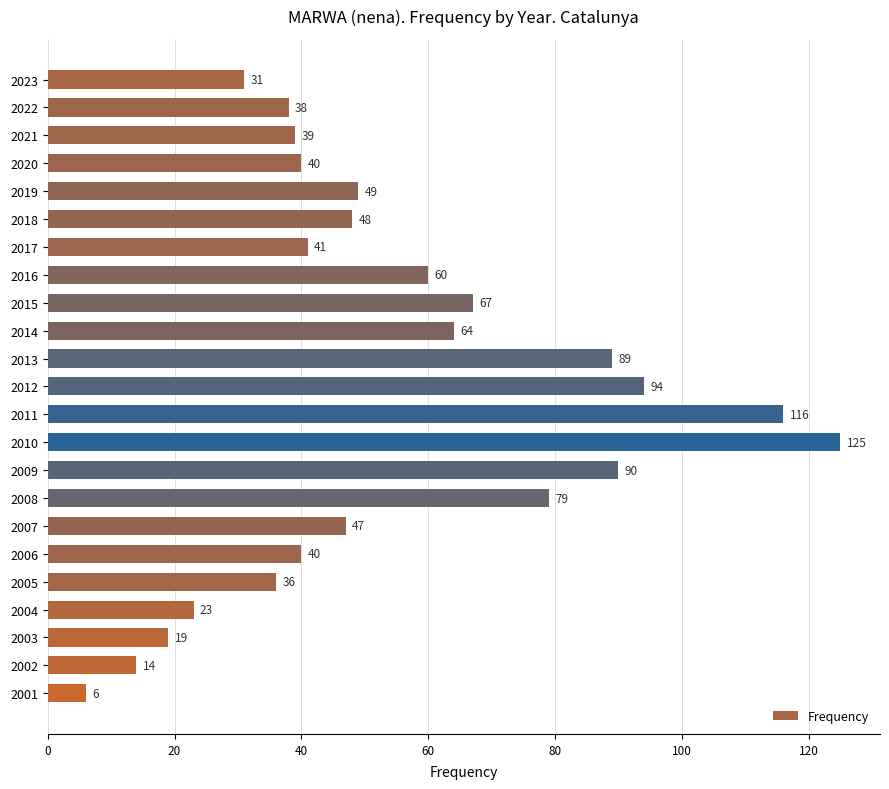

Reading bottom to top, transcribe all the data shown in this chart.

6	14	19	23	36	40	47	79	90	125	116	94	89	64	67	60	41	48	49	40	39	38	31